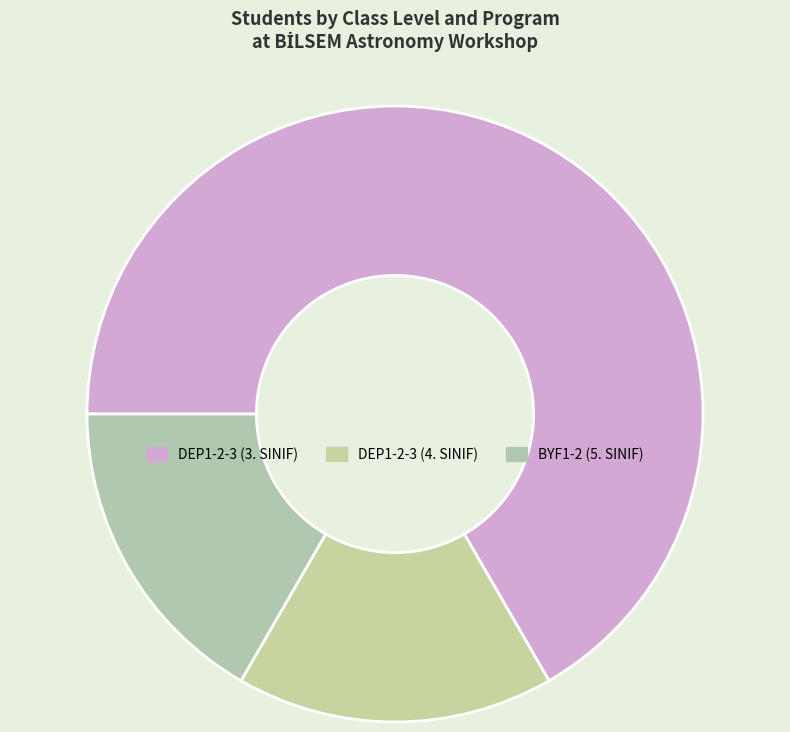

Which category has the smallest portion of the pie?

DEP1-2-3 (4. SINIF)